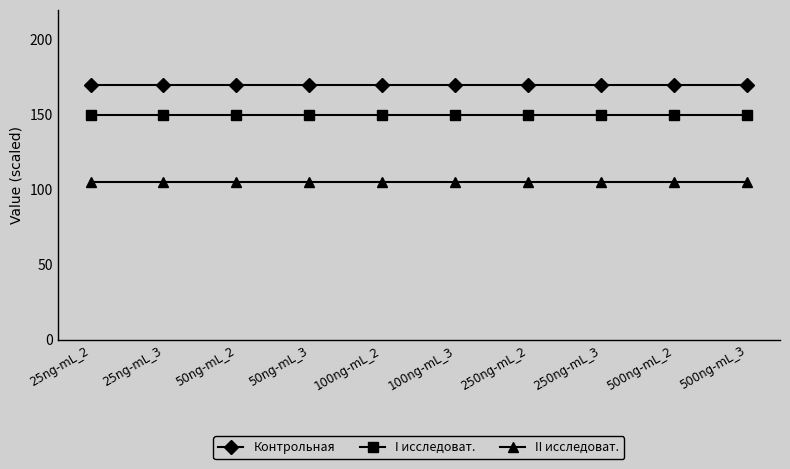

Which series has the largest total across all categories?

Контрольная